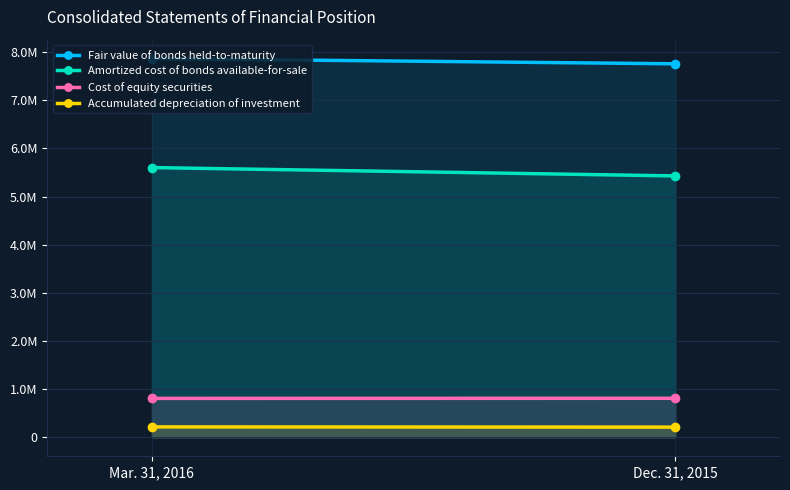

Which series has the widest spread of values?

Amortized cost of bonds available-for-sale